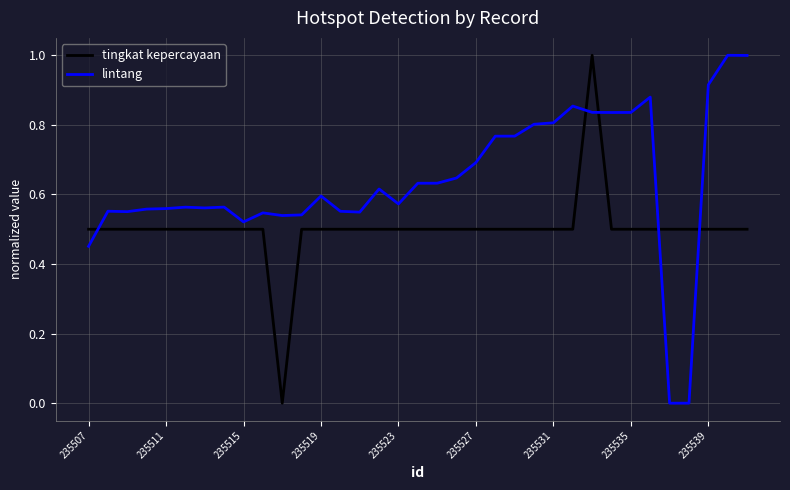

What is the difference between the maximum and minimum values in the lintang series?

1.0